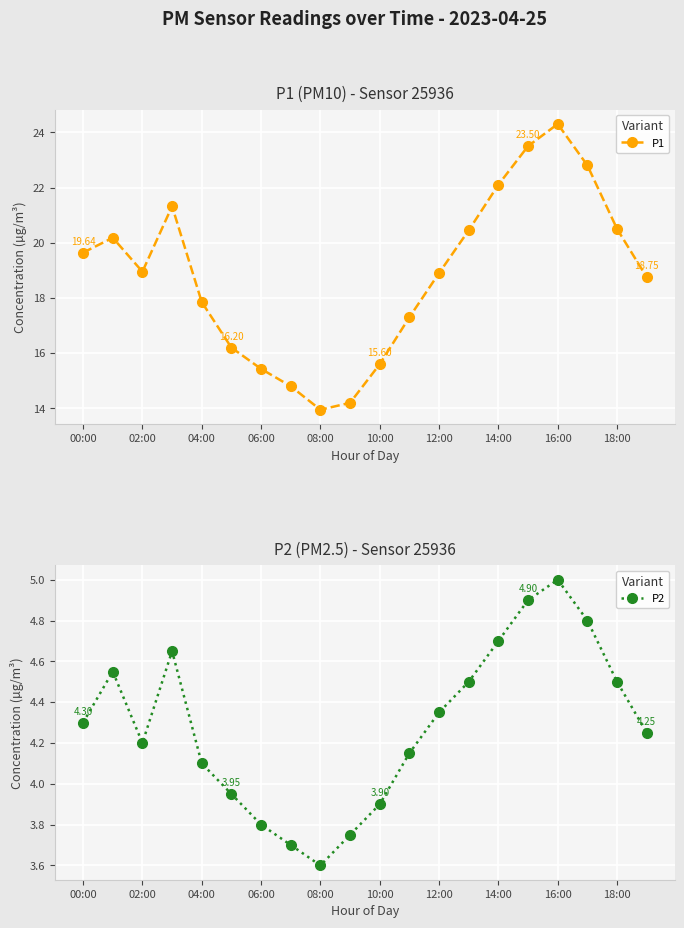

True or false: P1 has more than 2 interior local peaks.

True